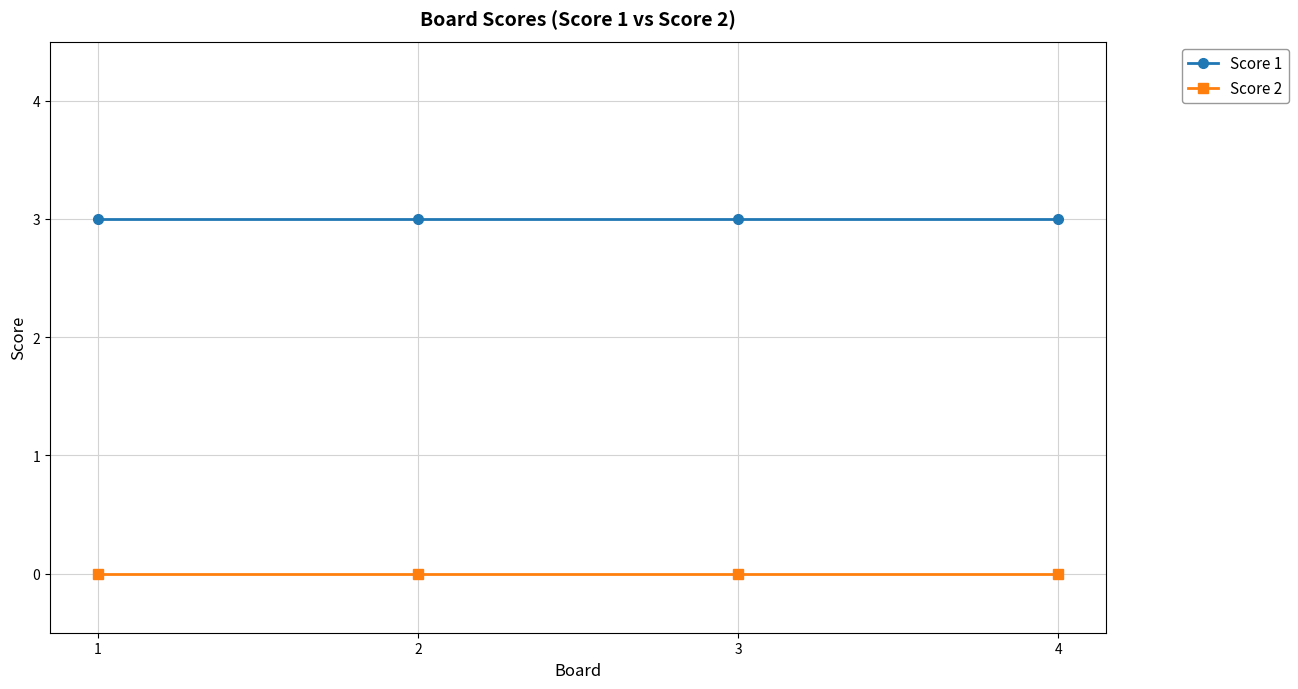

What is the sum of all Score 1 values?

12